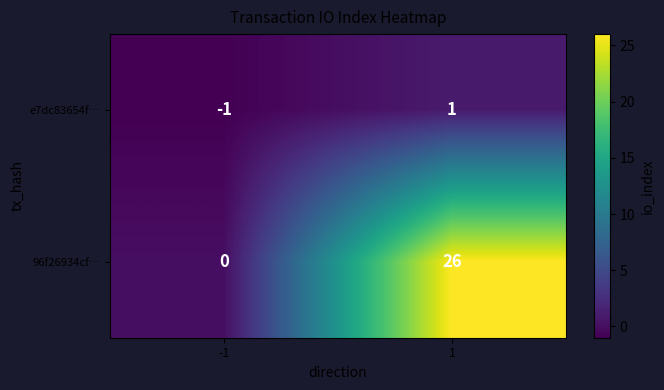

Which series has the largest total across all categories?

96f26934cf…